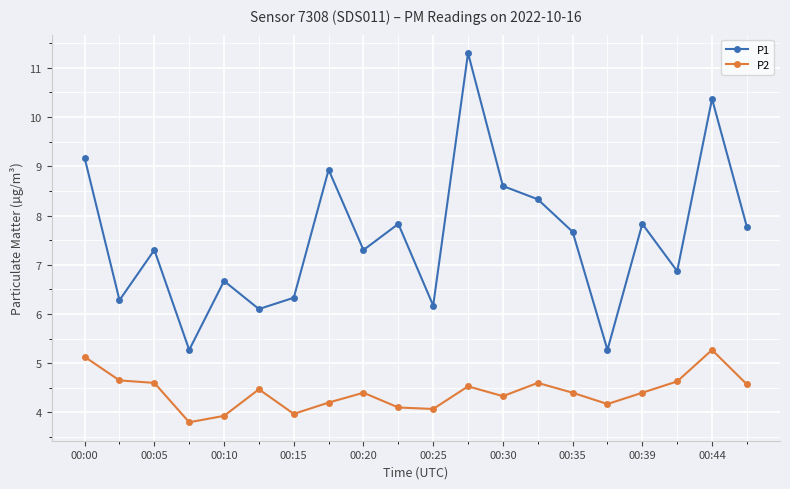

What is the value of the P1 point at the 16th from the left?

5.3